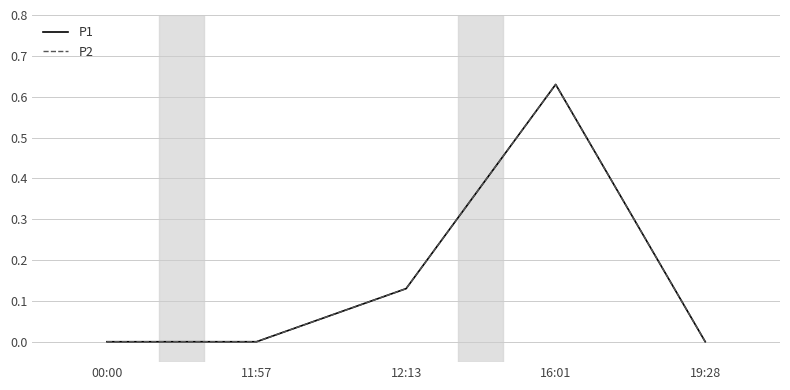

Which series has the largest total across all categories?

P1